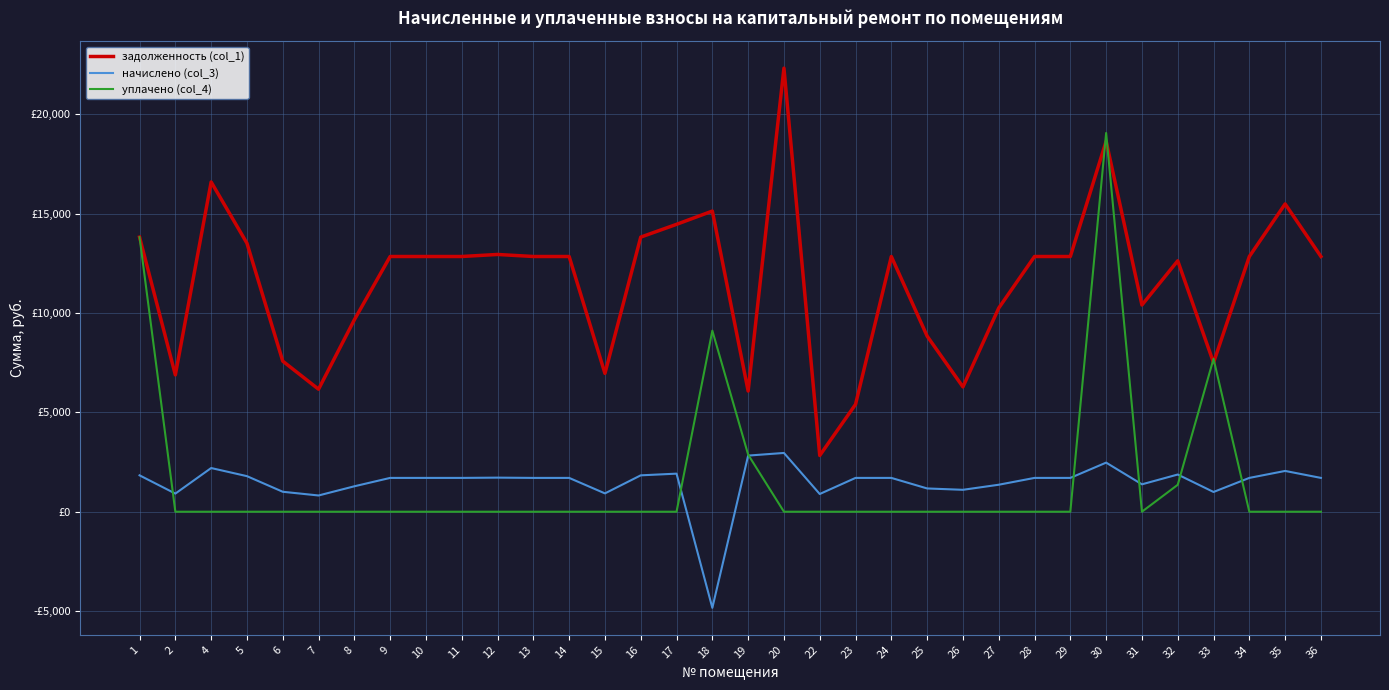

At 25, list the series in order from smallest to largest.

уплачено (col_4), начислено (col_3), задолженность (col_1)